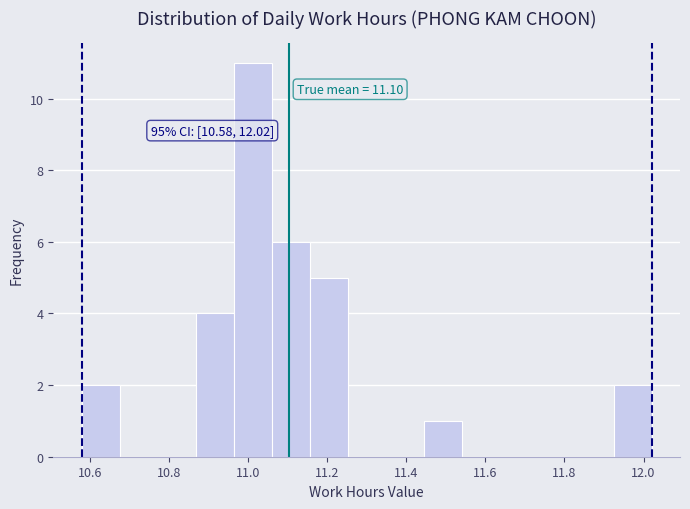

Over which range of the x-axis is the bar tallest?

10.964 to 11.060